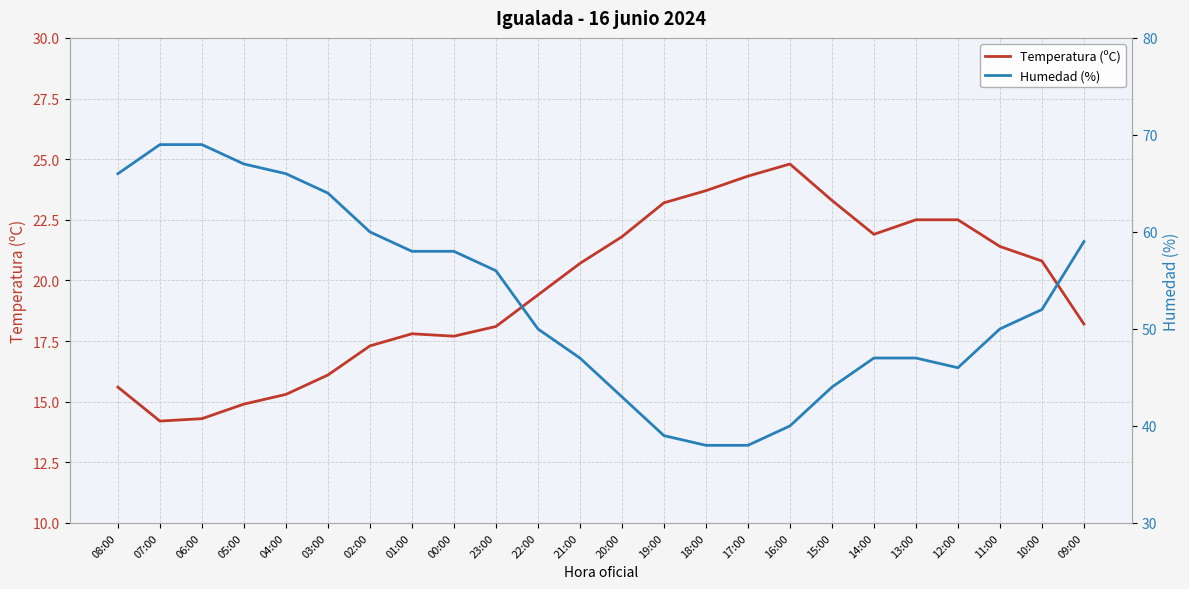

The Humedad (%) series shows 24.5 at 12:00. True or false?

False